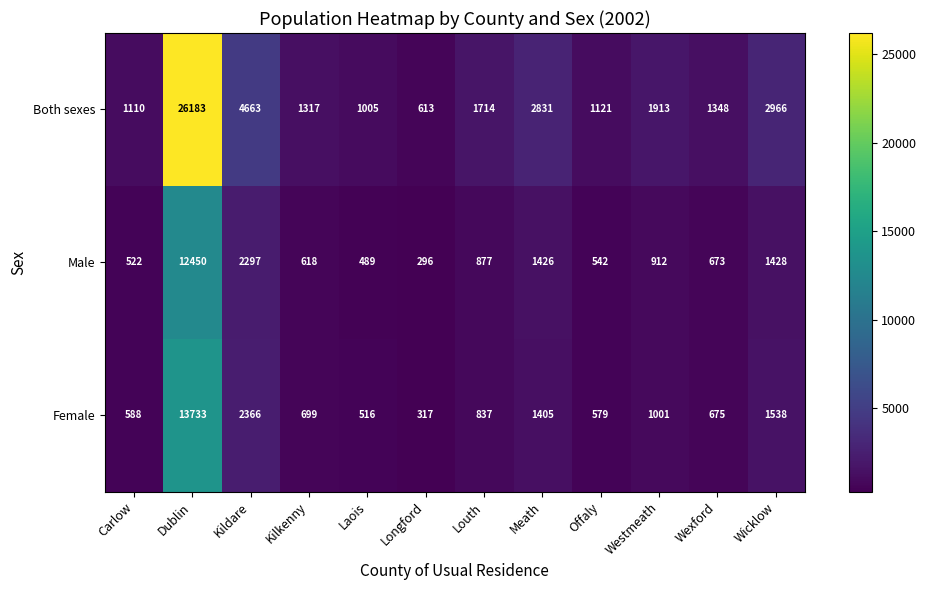

At which category does the chart reach its peak across all series?

Dublin